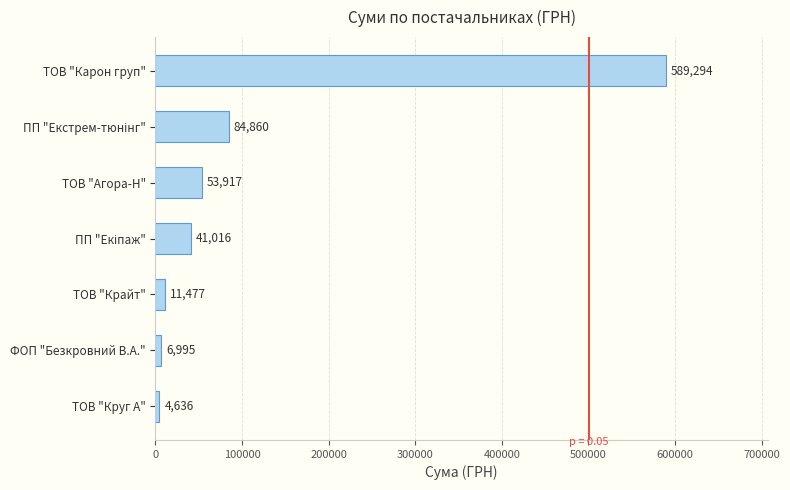

What is the sum of the values at ТОВ "Крайт" and ТОВ "Агора-Н"?

65394.0